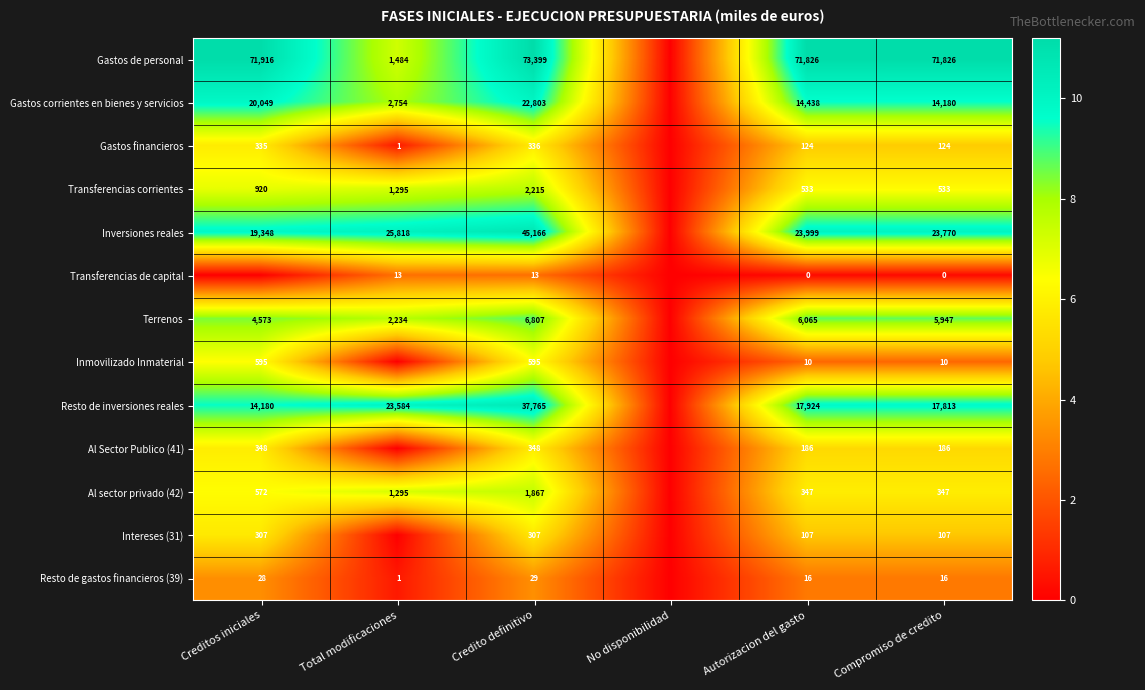

The Resto de gastos financieros (39) series shows 16 at Compromiso de credito. True or false?

True